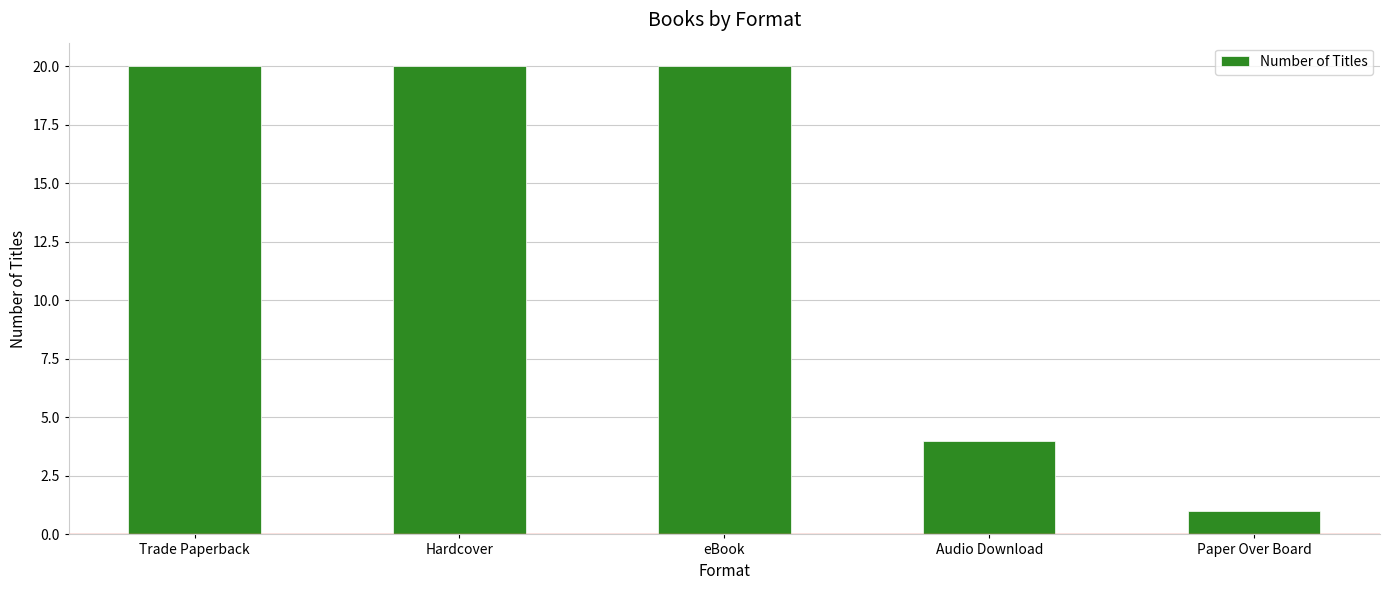

What is the change in value from Audio Download to Paper Over Board?

-3